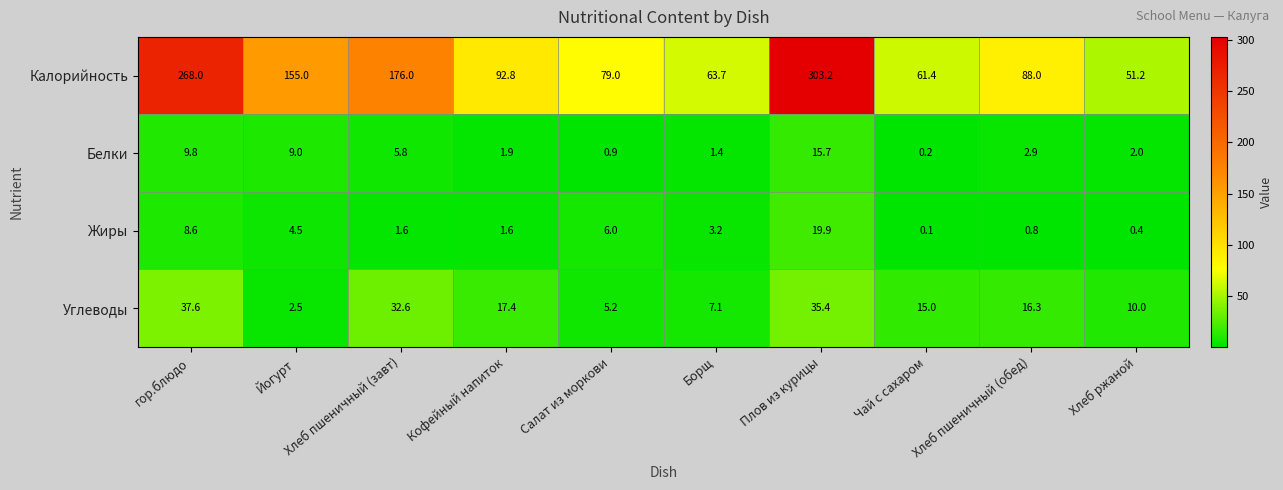

Which series has the largest range (max minus min)?

Калорийность